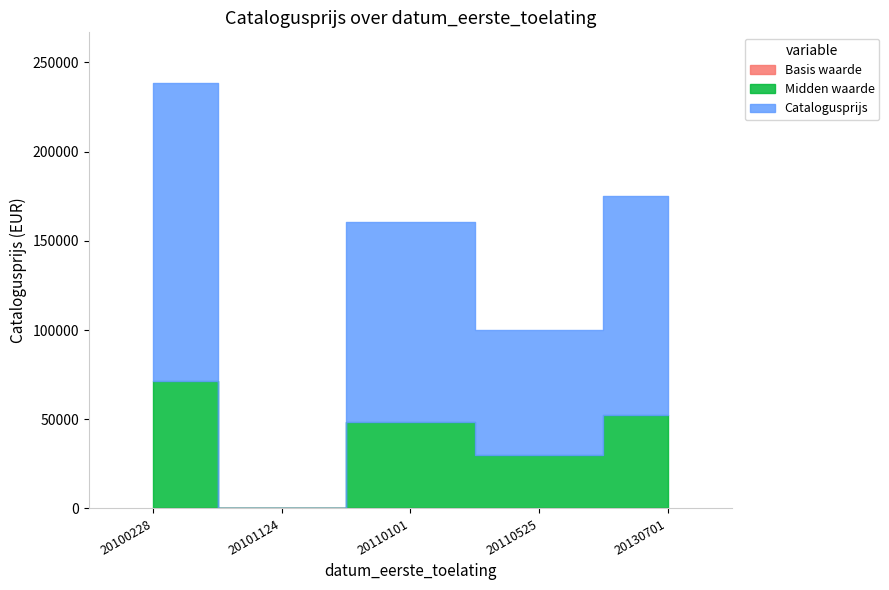

What is the difference between the second highest and minimum values?

175083